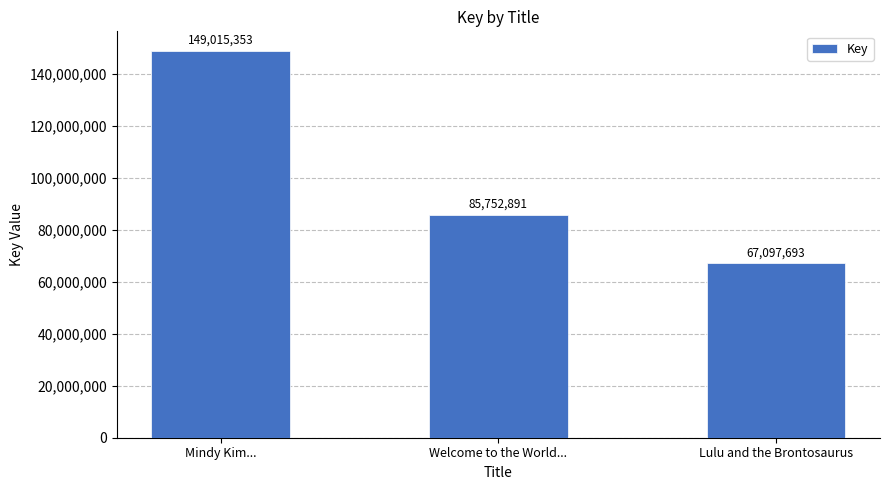

Reading left to right, extract all data points from this chart.

149015353	85752891	67097693